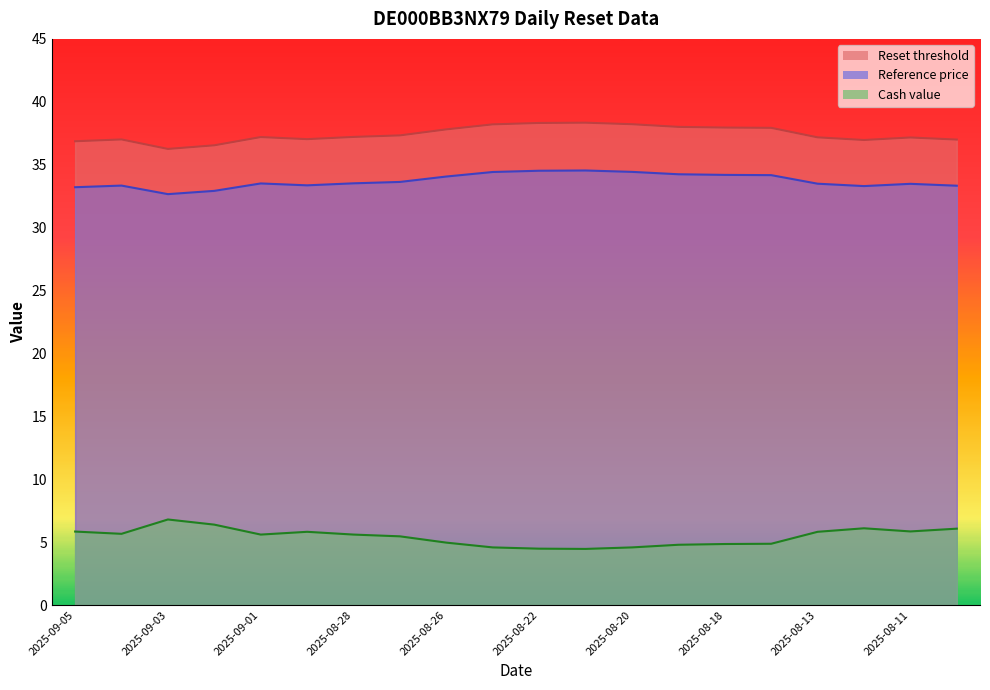

Where is the first local maximum for Reset threshold?

2025-09-04